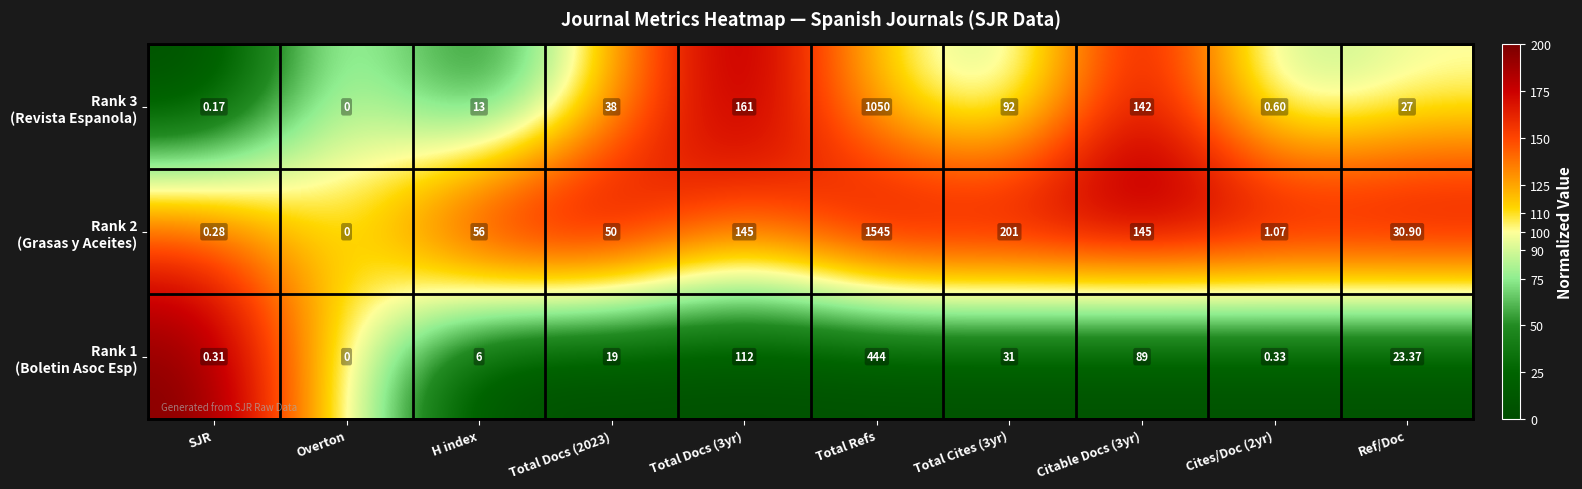

At which category is the sum across all series the highest?

Total Refs